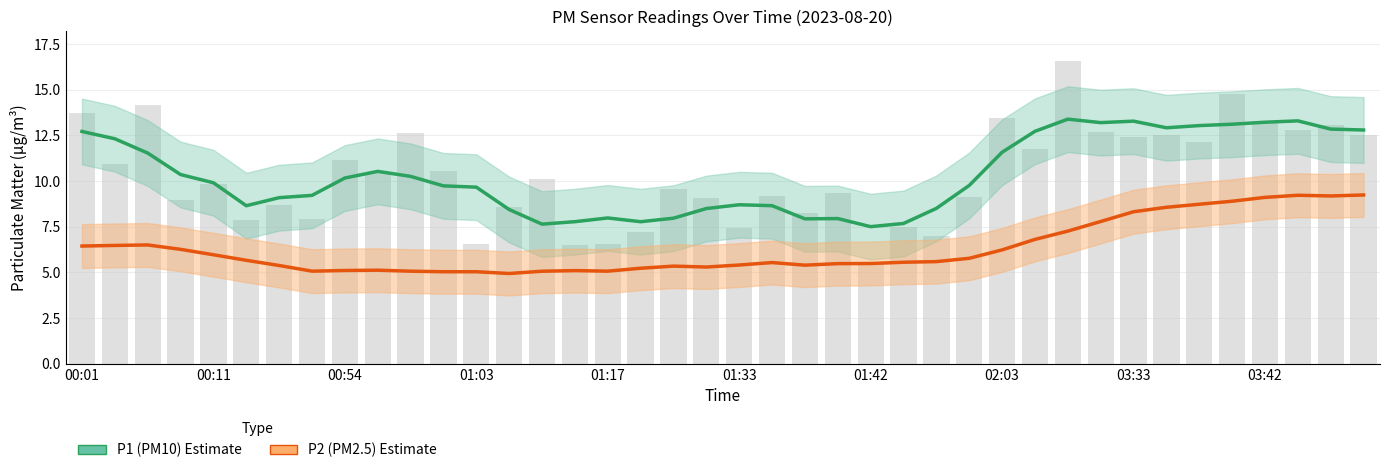

The P2 (PM2.5) series shows 8.3 at 03:33. True or false?

True